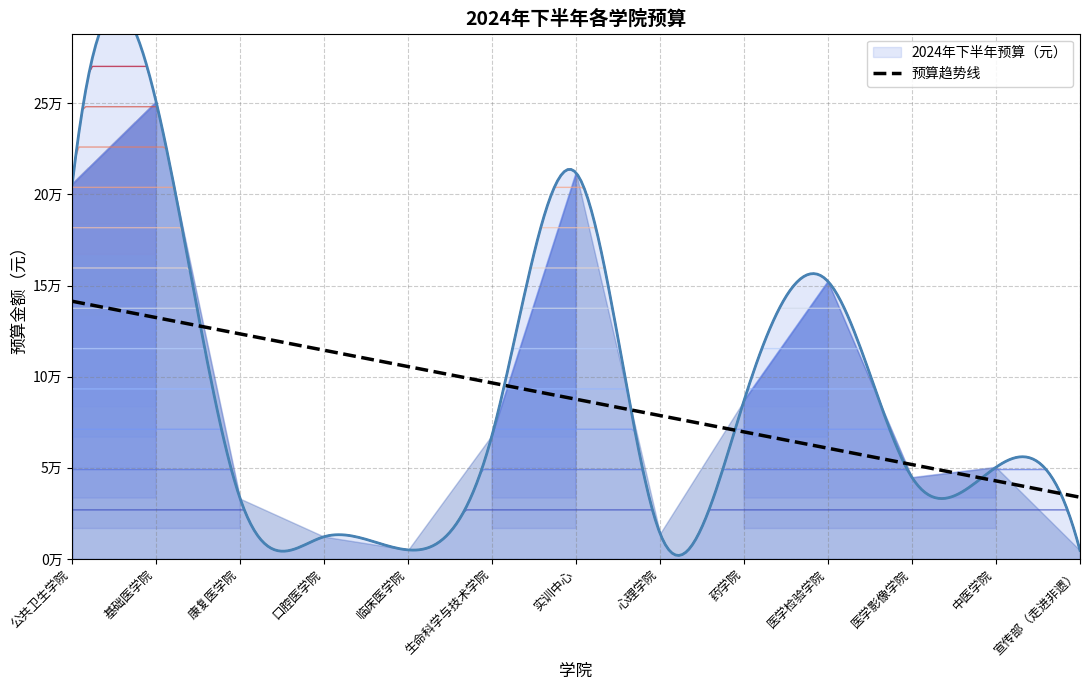

What is the approximate value at 临床医学院?

4996.8